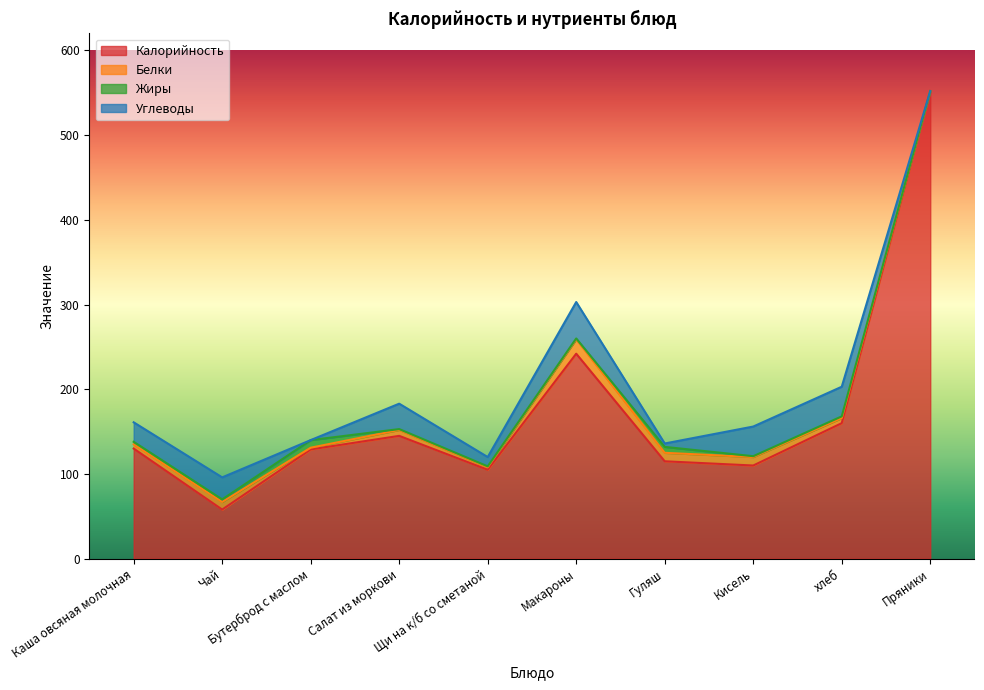

At which category is the sum across all series the highest?

Пряники